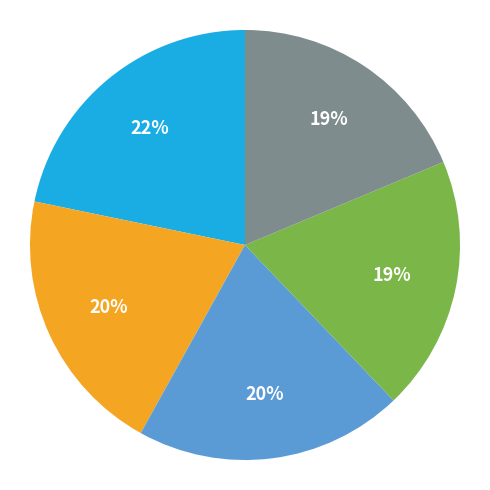

To the nearest percent, what is the average slice percentage?

20%